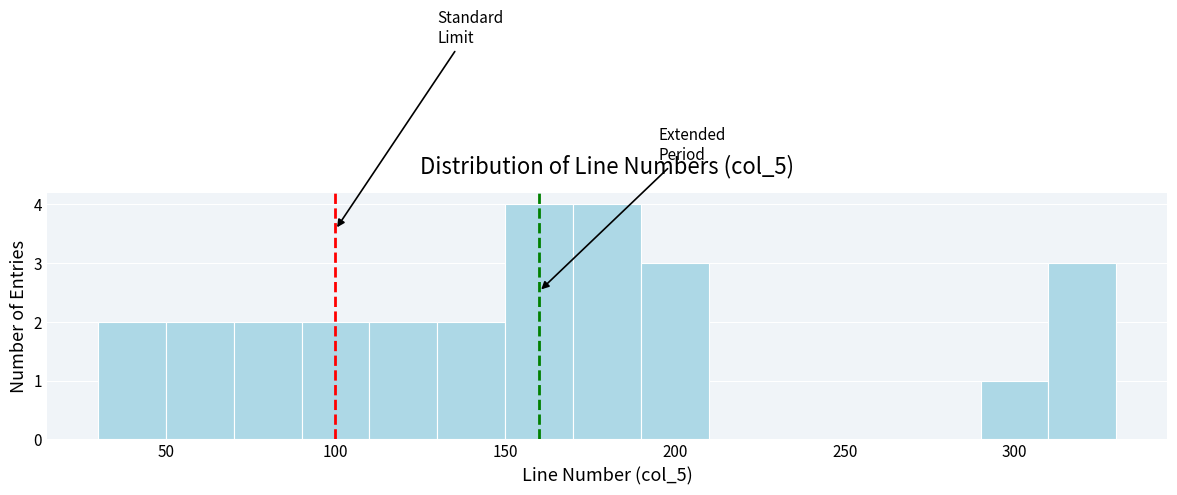

Reading left to right, transcribe this chart: for each bar, give the range it covers on the x-axis and its height. The values are not printed on the chart, so give them approximately, as read against the axis.

30 to 50: 2
50 to 70: 2
70 to 90: 2
90 to 110: 2
110 to 130: 2
130 to 150: 2
150 to 170: 4
170 to 190: 4
190 to 210: 3
210 to 230: 0
230 to 250: 0
250 to 270: 0
270 to 290: 0
290 to 310: 1
310 to 330: 3